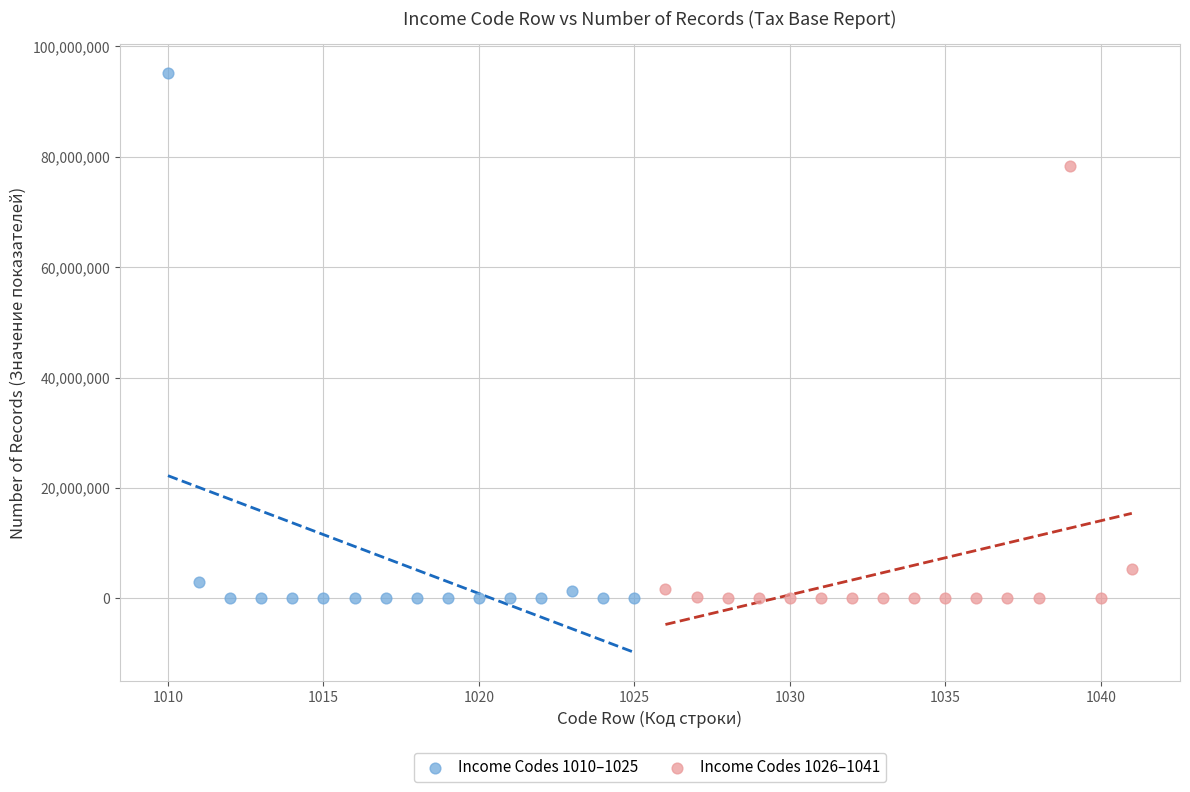

Which series has the widest spread of Y values?

Income Codes 1010–1025